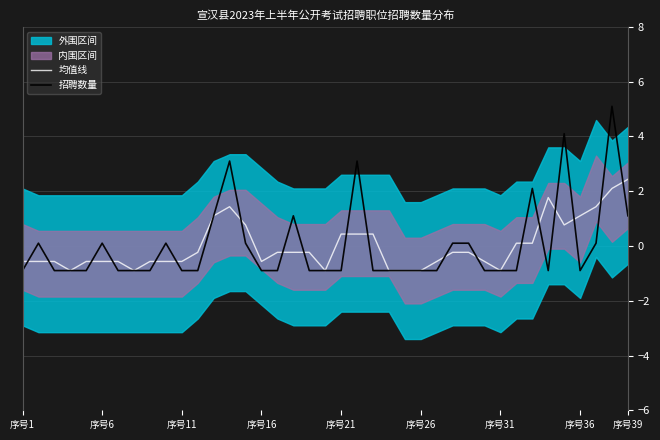

What is the value of the 招聘数量 point at the 19th from the left?

-0.9